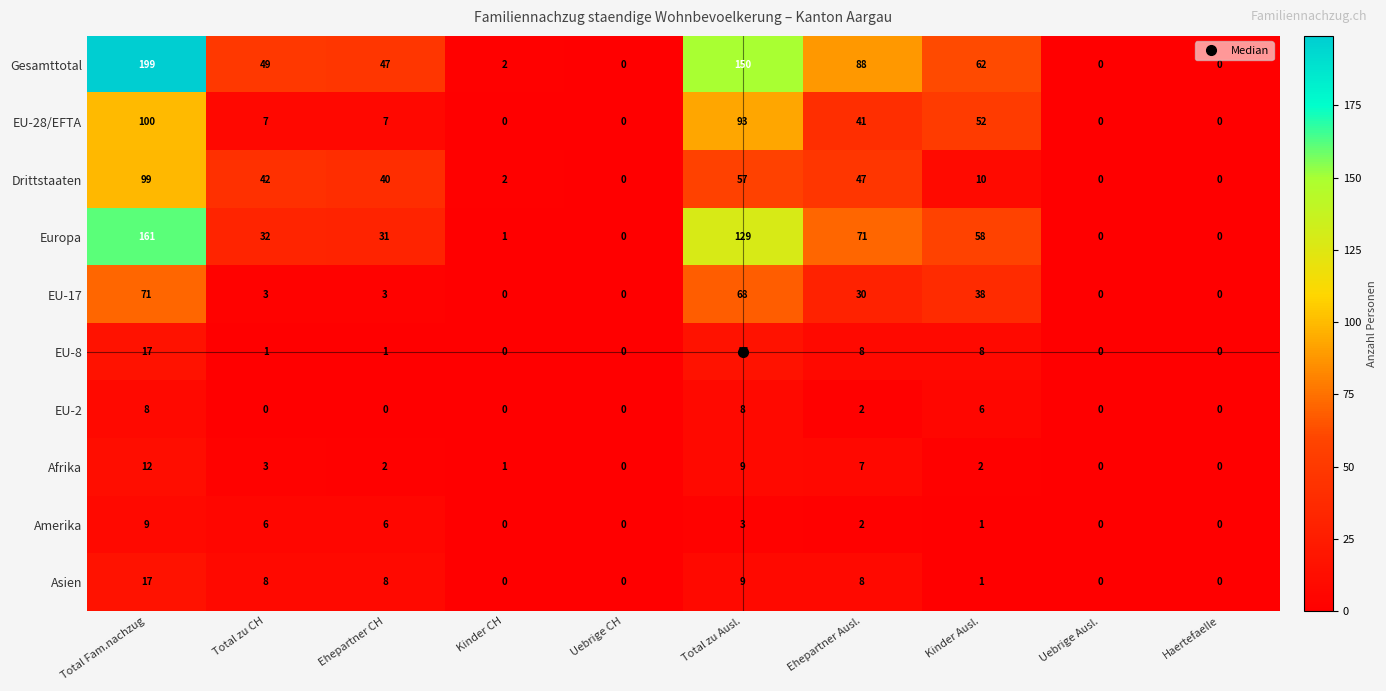

The value of Drittstaaten at Uebrige CH is -65. True or false?

False